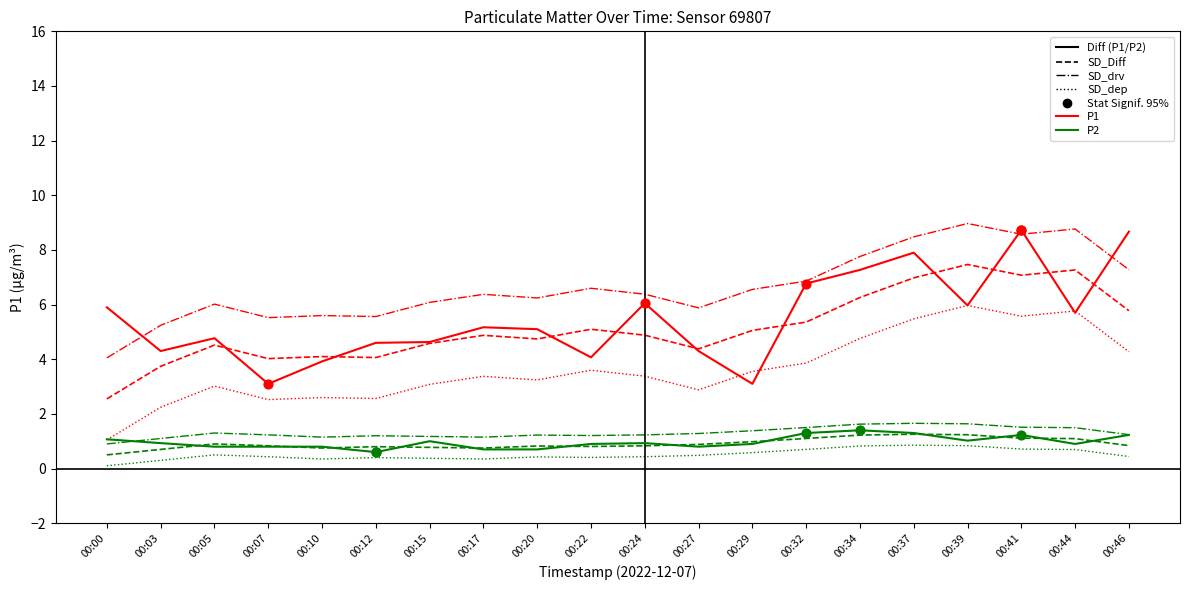

What is the spread (max minus min) of values at 00:29?

6.0